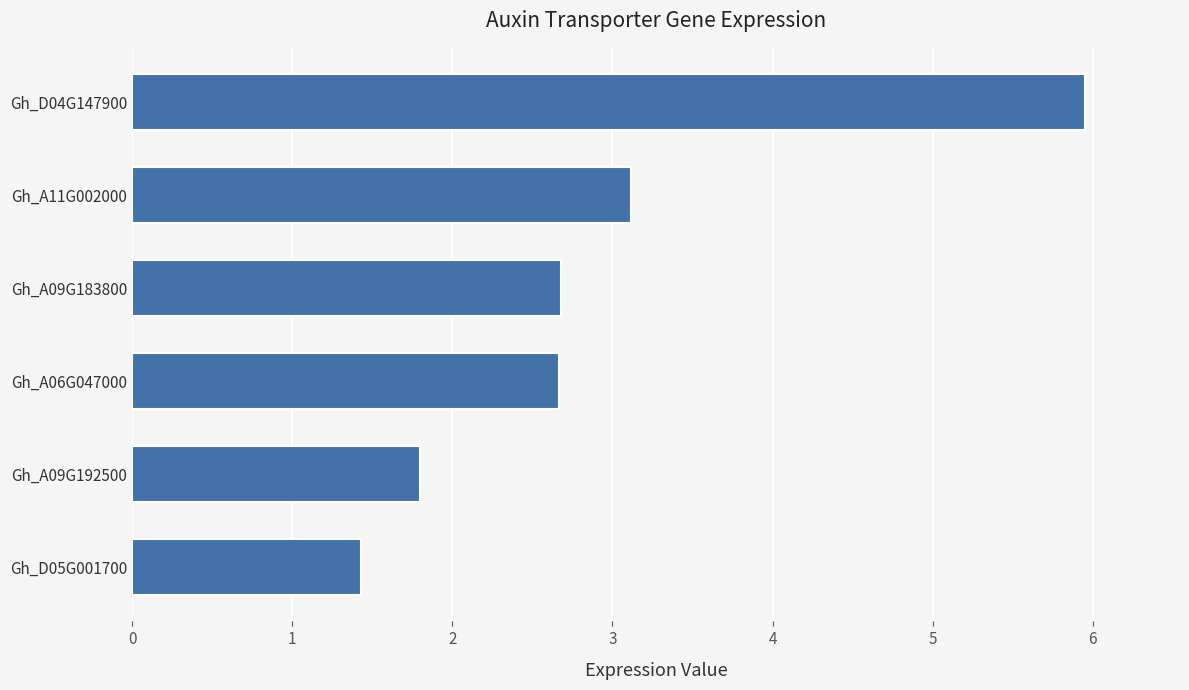

What is the difference between the values at Gh_A11G002000 and Gh_D05G001700?

1.7